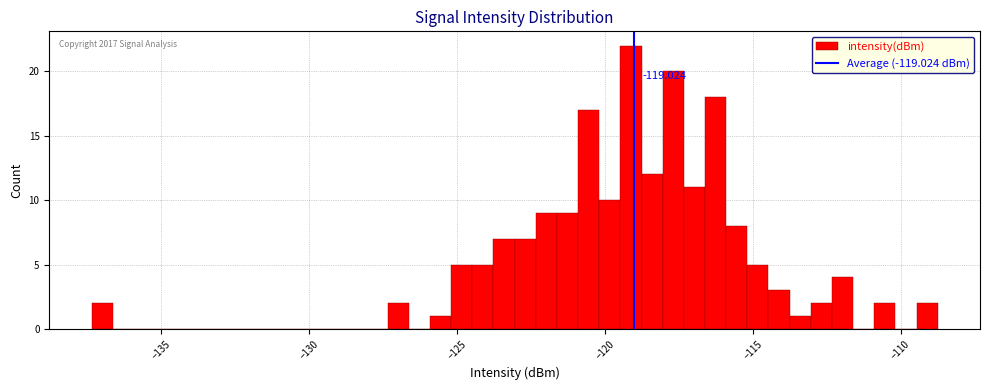

Read against the x-axis, roughly where is the centre of the tallest bar?

-119.0